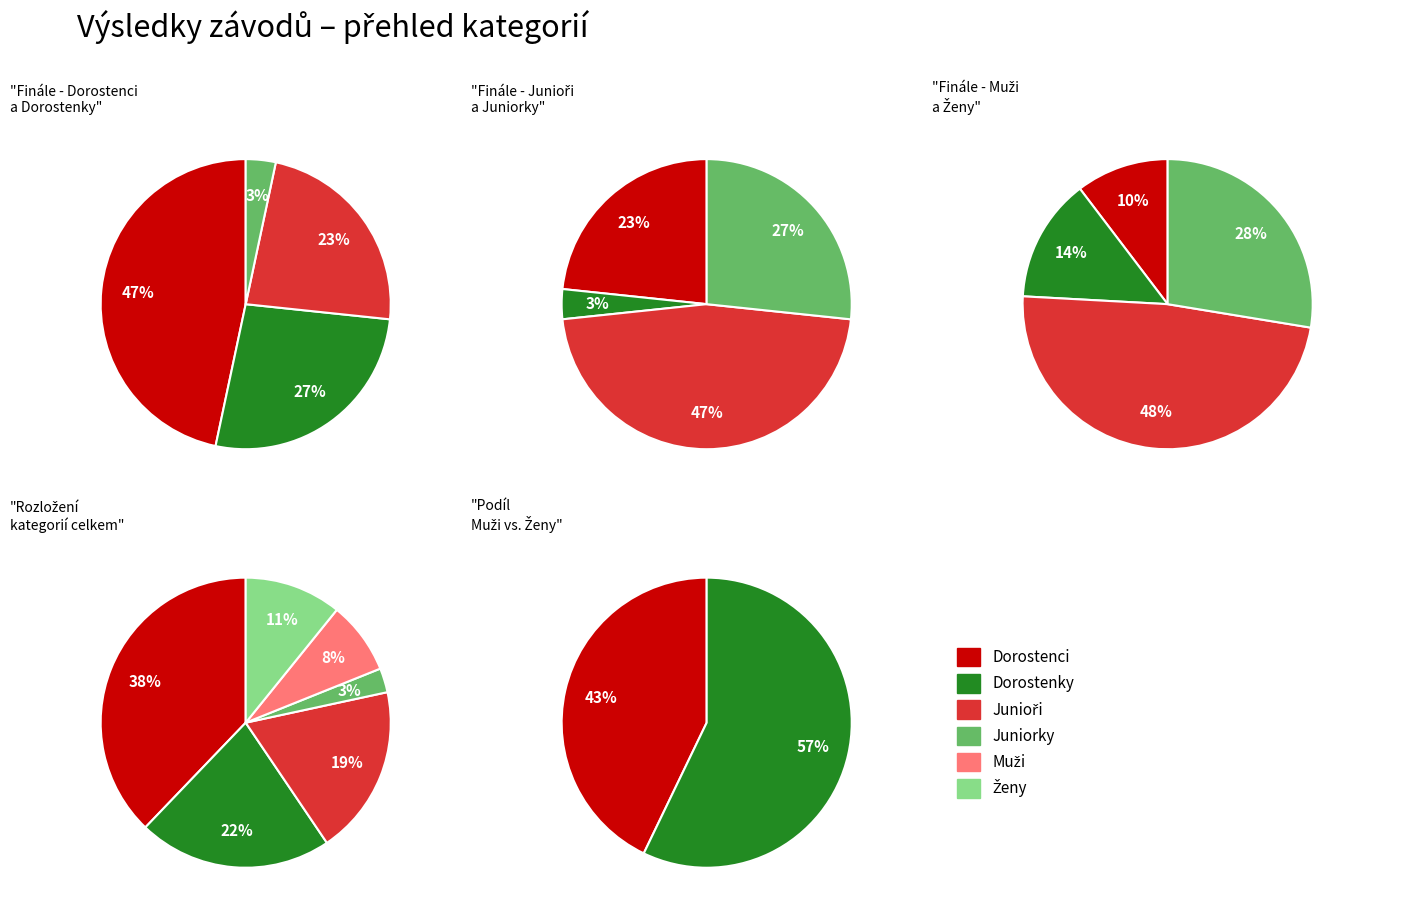

Rank the categories by value from lowest to highest.

Juniorky, Muži, Ženy, Junioři, Dorostenky, Dorostenci